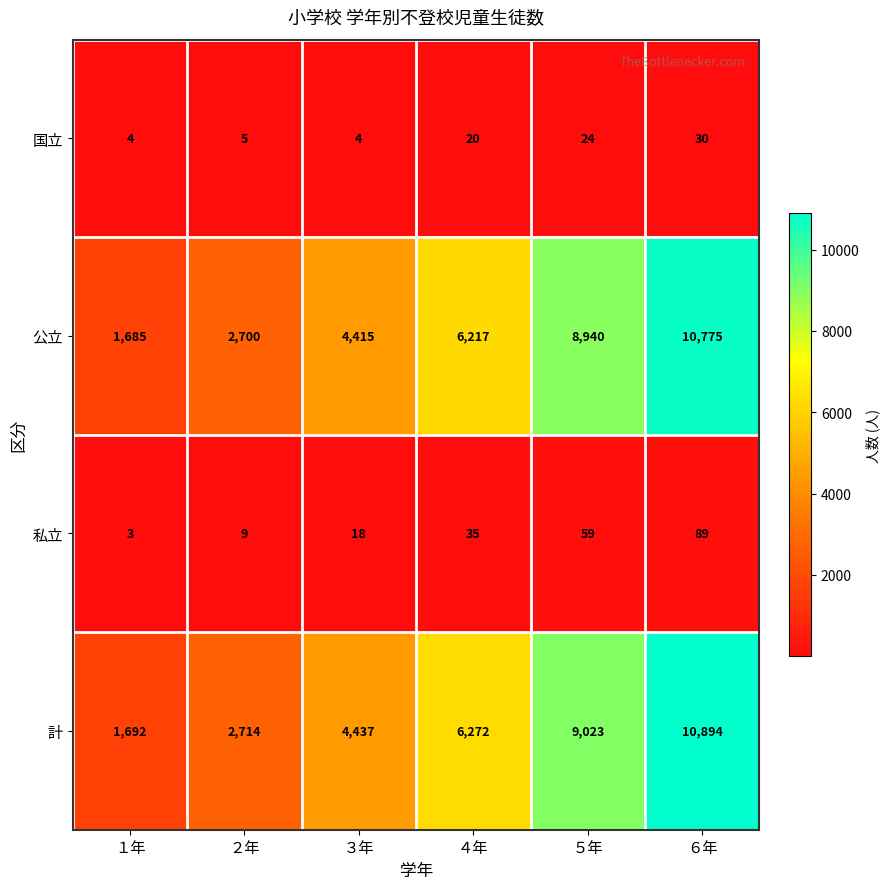

What is the difference between the highest and lowest values at ２年?

2709